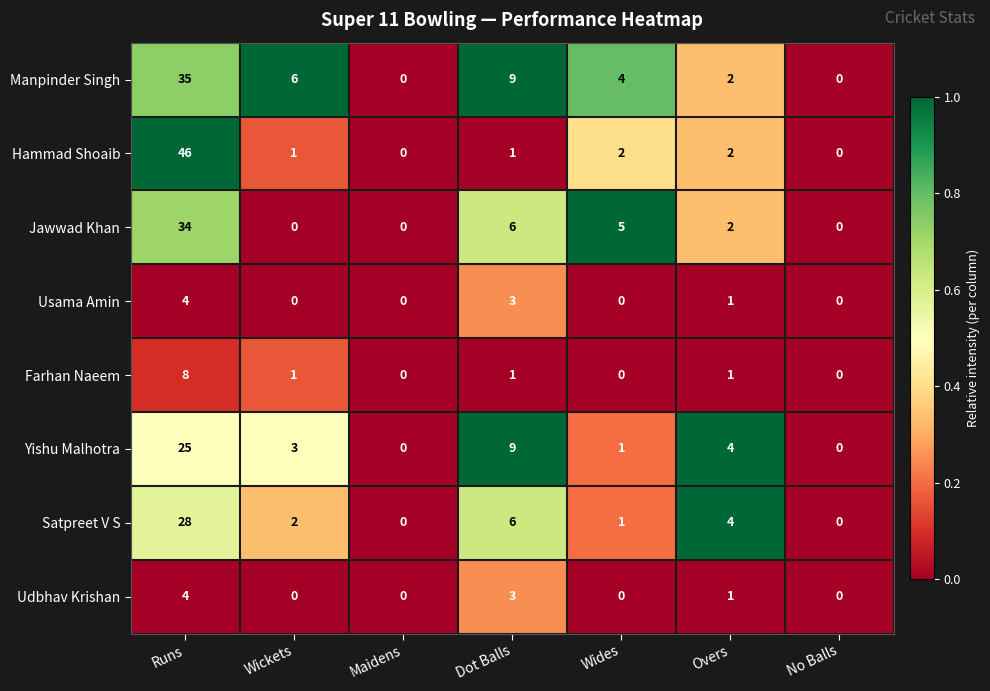

What is the greatest value displayed?

46